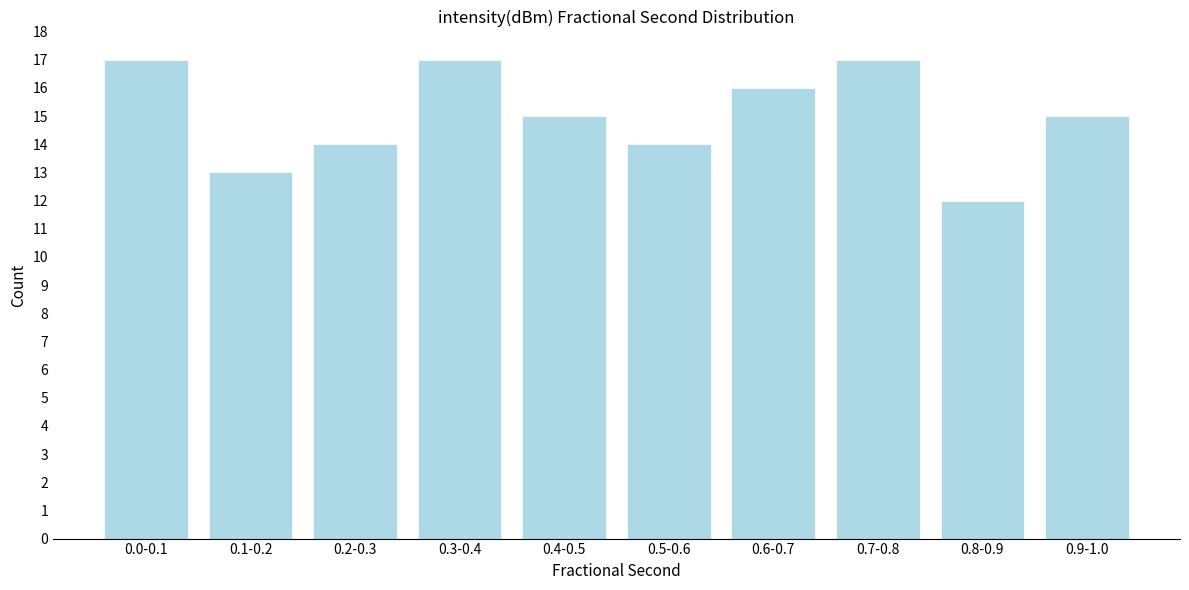

Reading right to left, extract all data points from this chart.

15	12	17	16	14	15	17	14	13	17